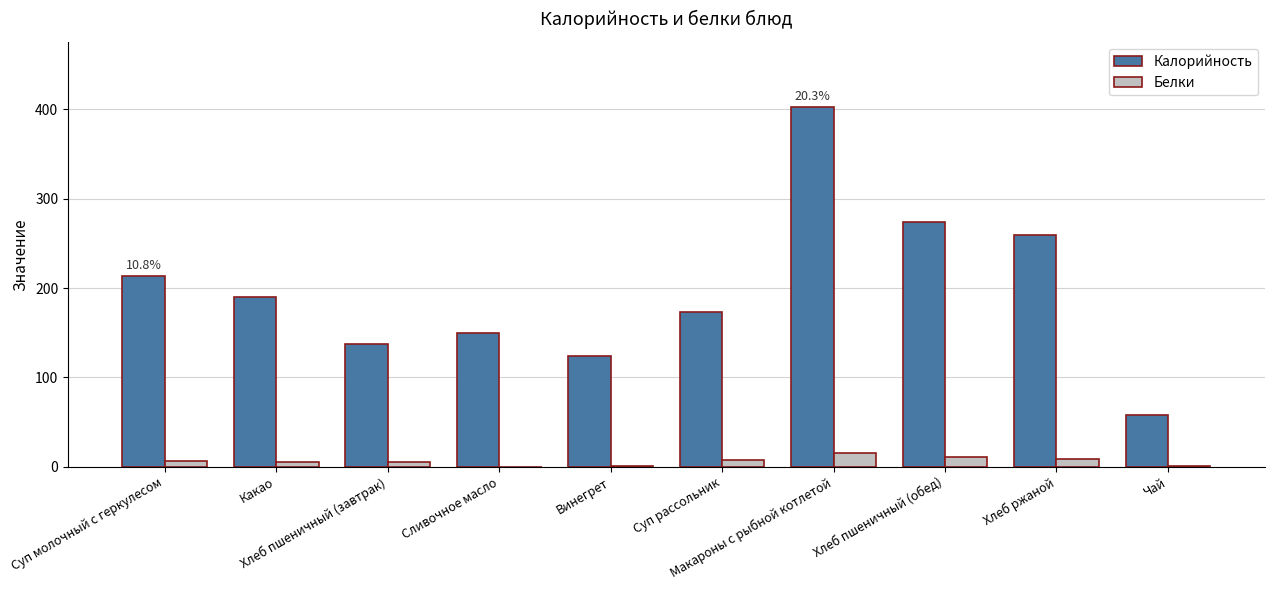

What is the total value across all series at Какао?

195.0